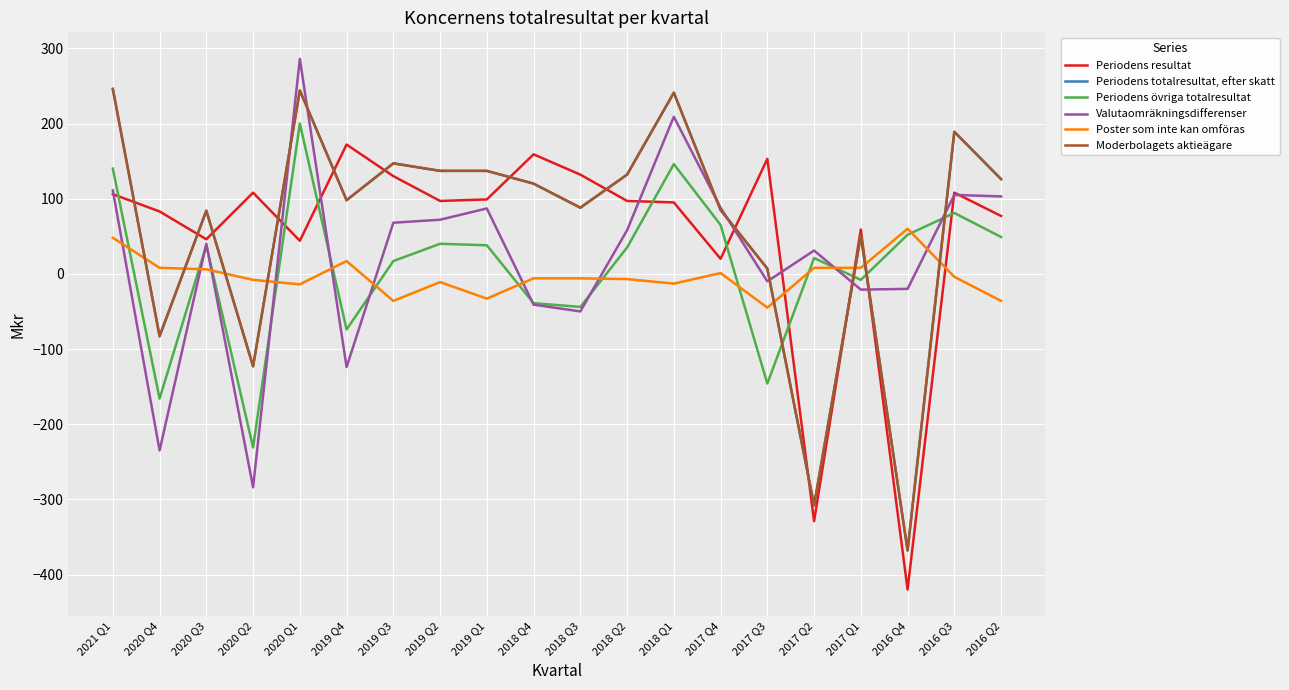

How many interior local peaks does the Valutaomräkningsdifferenser series have?

6